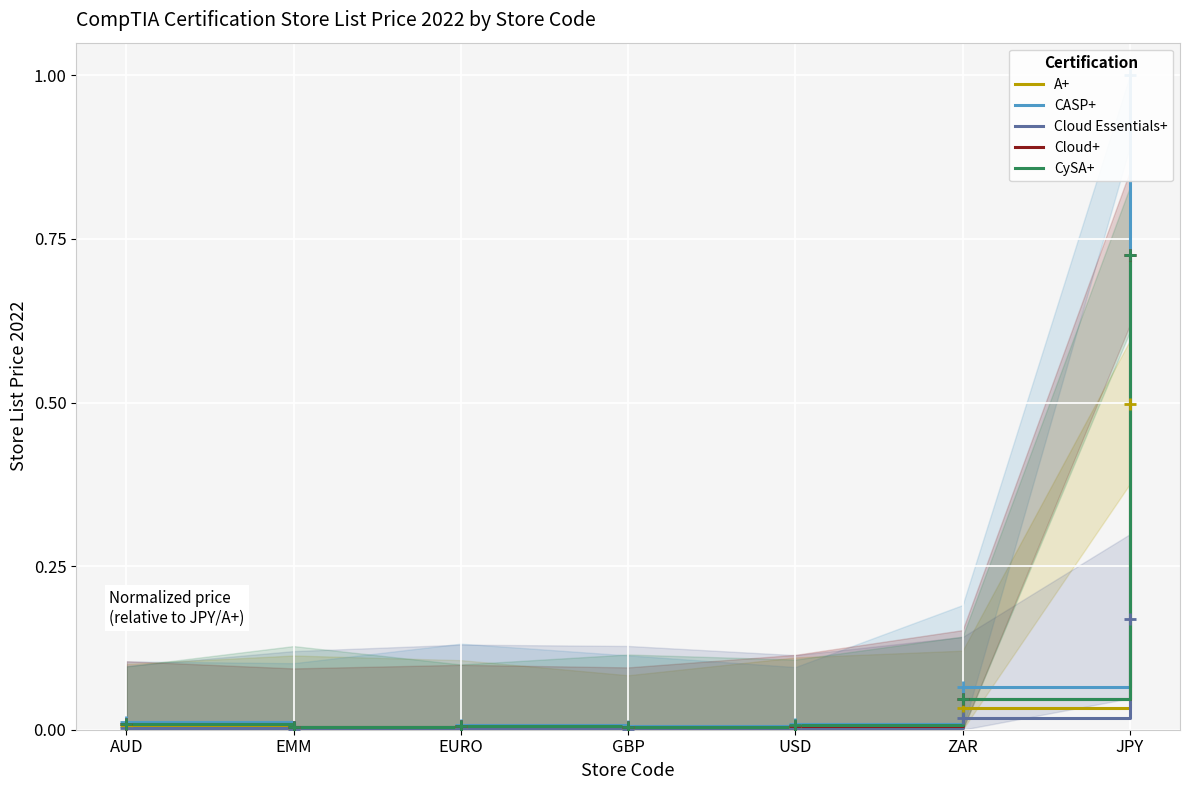

True or false: Cloud+ and CASP+ cross at least once.

False